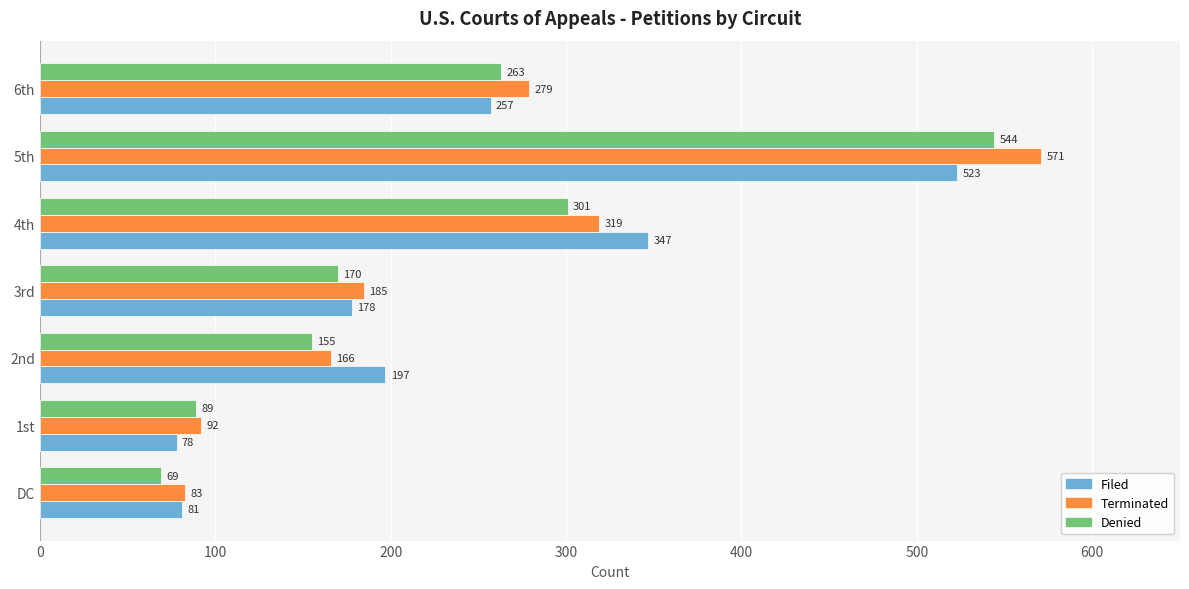

Where is Terminated nearest to the value 327?

4th